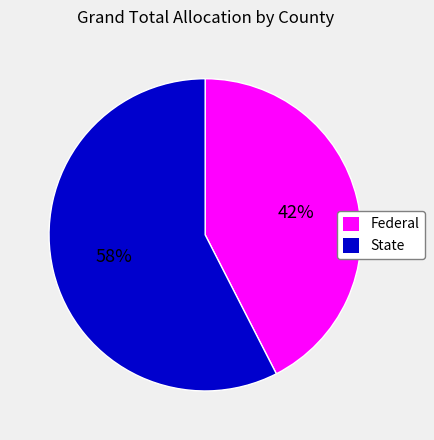

How many segments does this pie chart have?

2